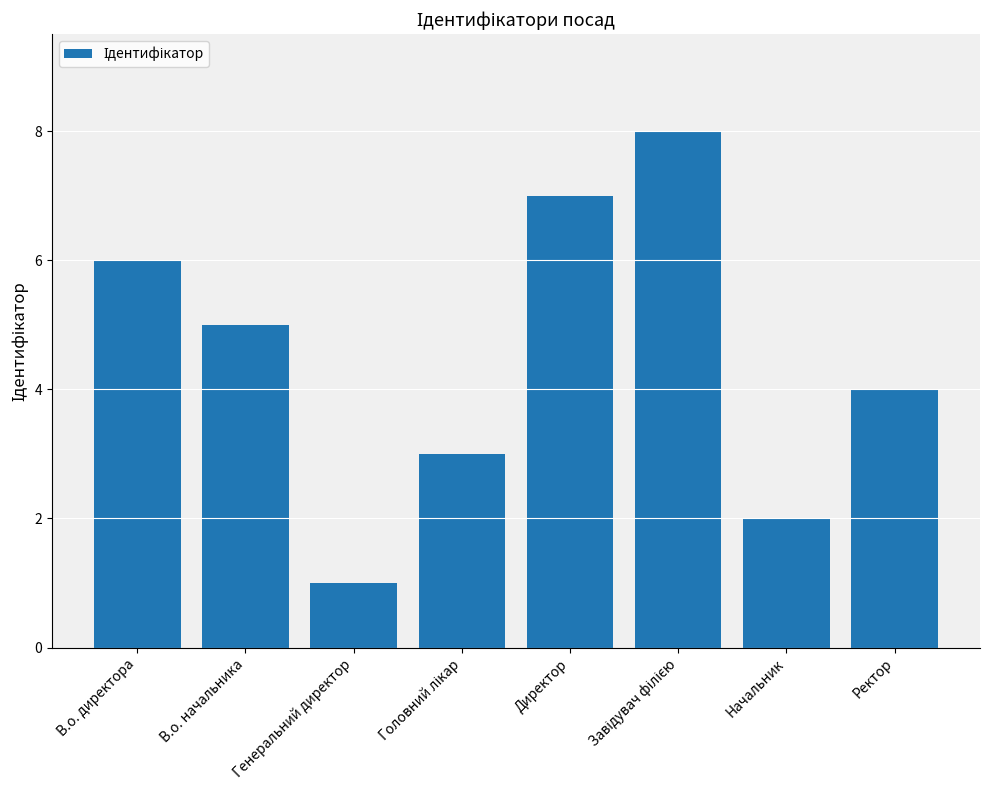

Are the bars grouped side by side (vs. stacked)?

No